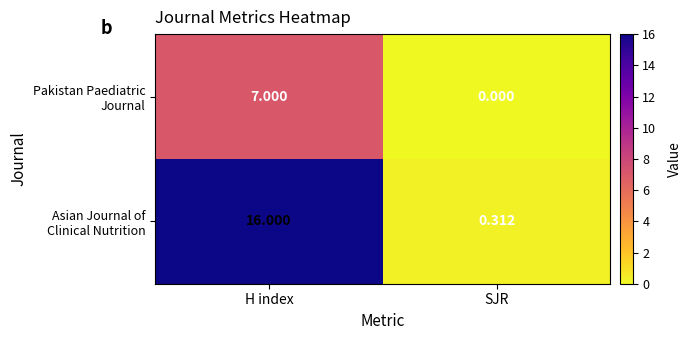

At how many categories does at least one series exceed 3?

1